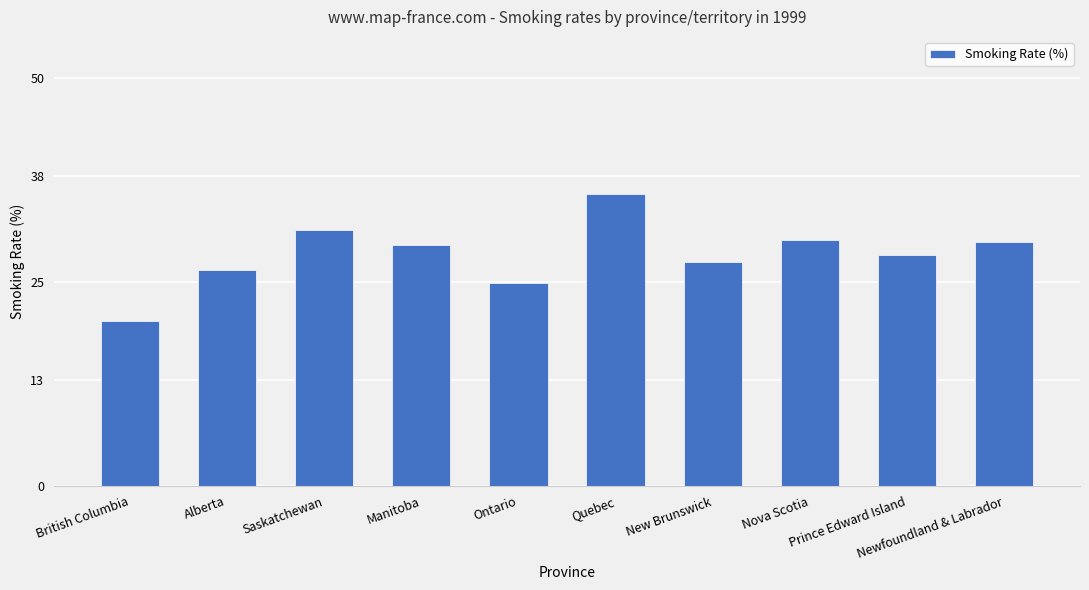

What is the maximum value shown in the chart?

35.7